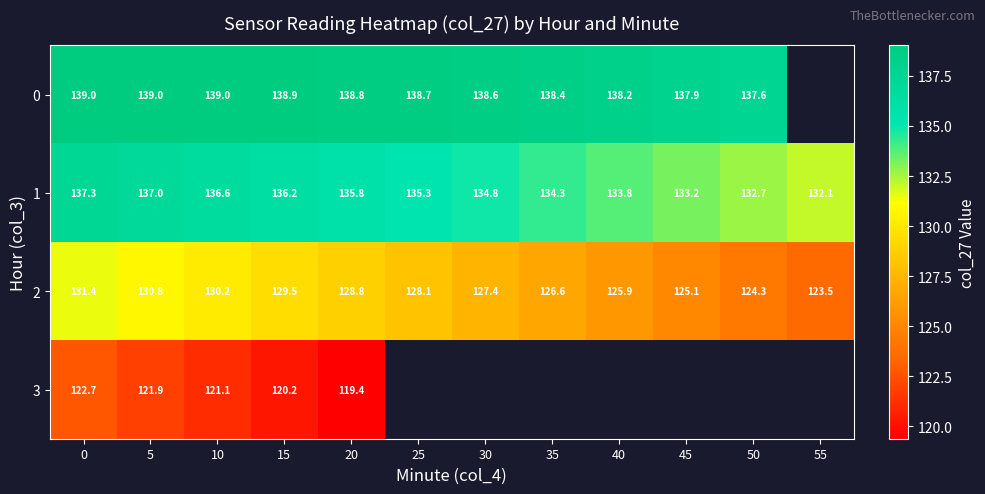

How many data points in 2 are less than 128?

6